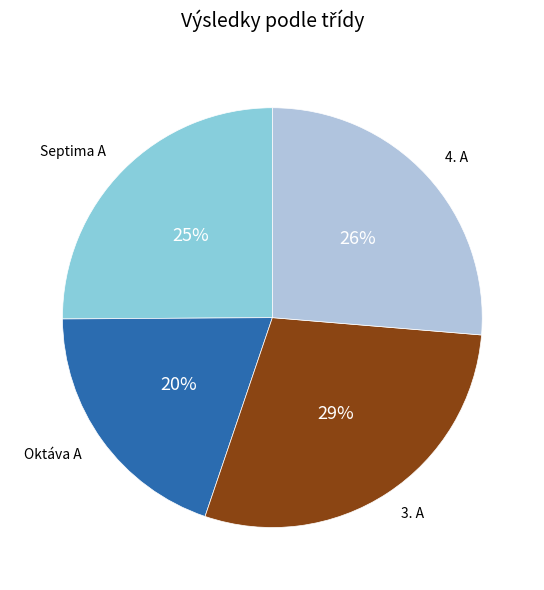

Is there a majority slice in this chart?

No